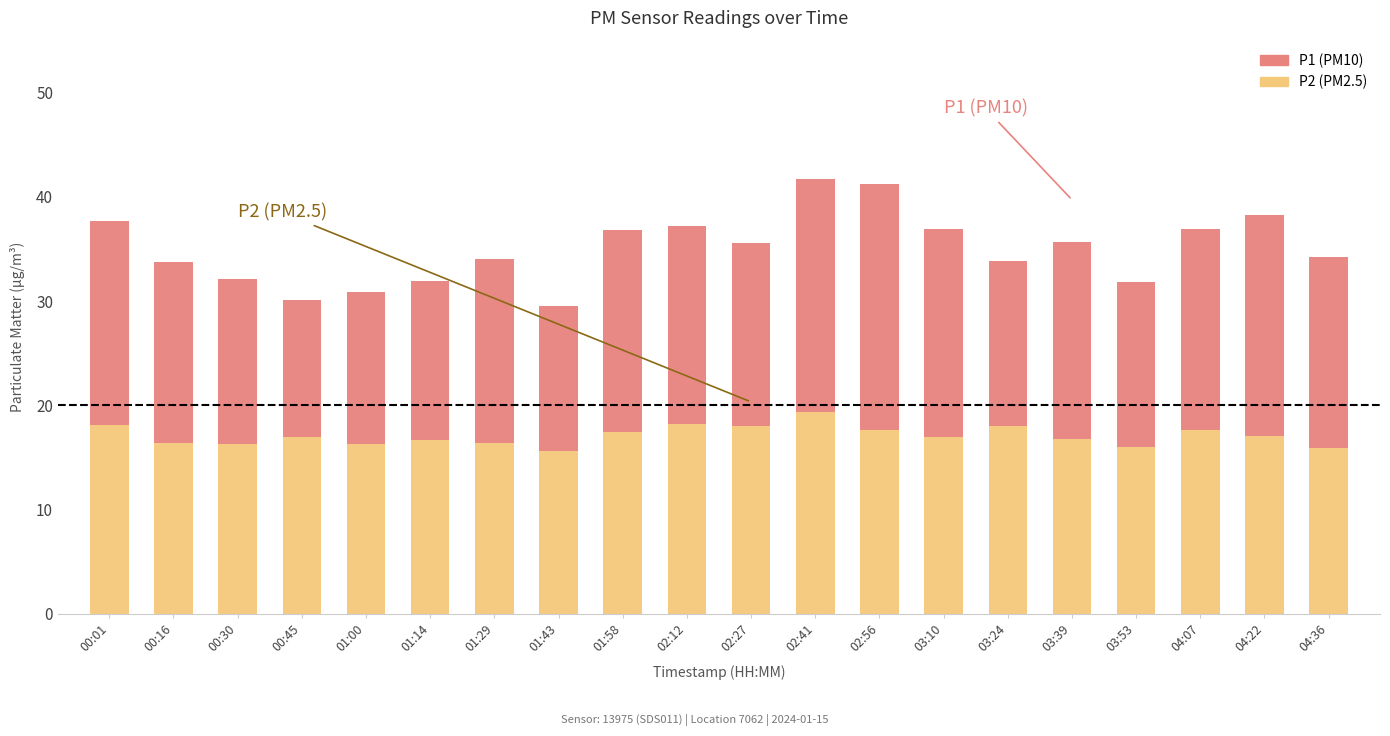

What is the total value across all series at 03:10?

36.9